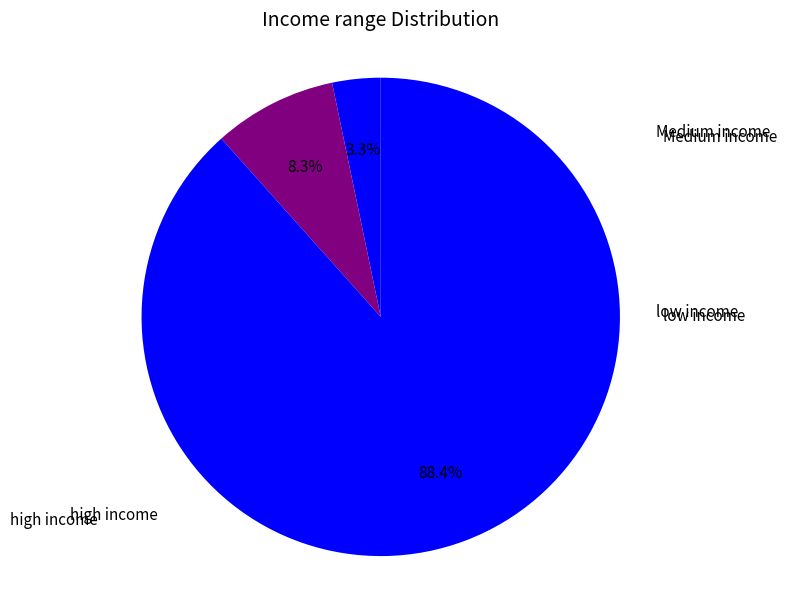

How many segments does this pie chart have?

3